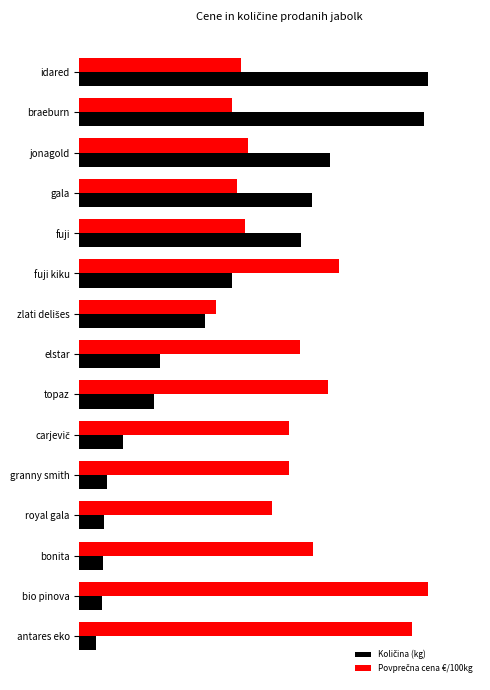

What position from the left is granny smith?

11